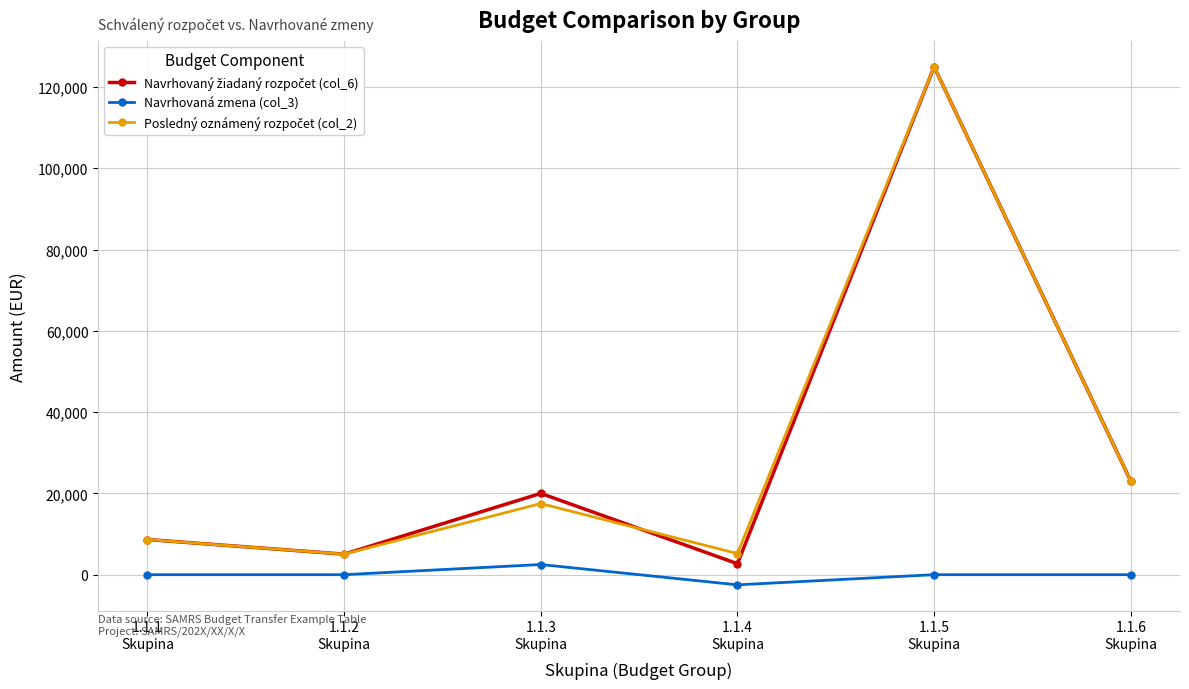

What is the greatest value displayed?

124950